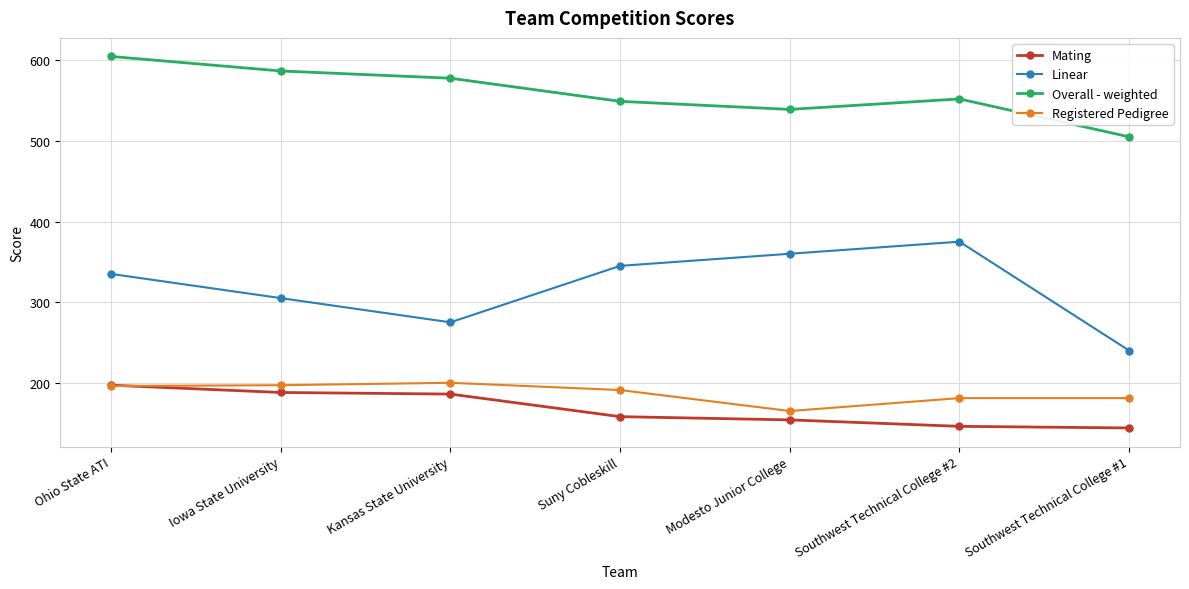

True or false: Mating and Linear cross at least once.

False